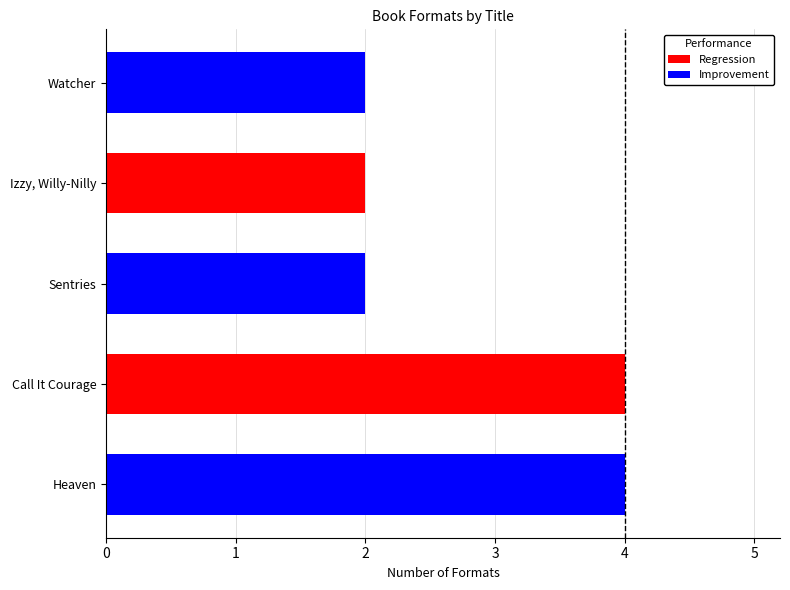

How many data points are above 2?

2